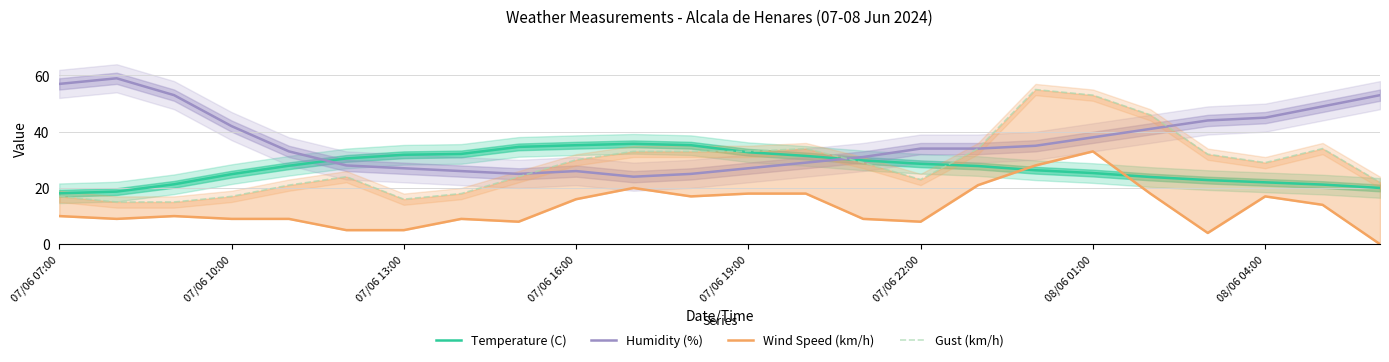

What is the difference between the second highest and minimum values in the Humidity (%) series?

33.0